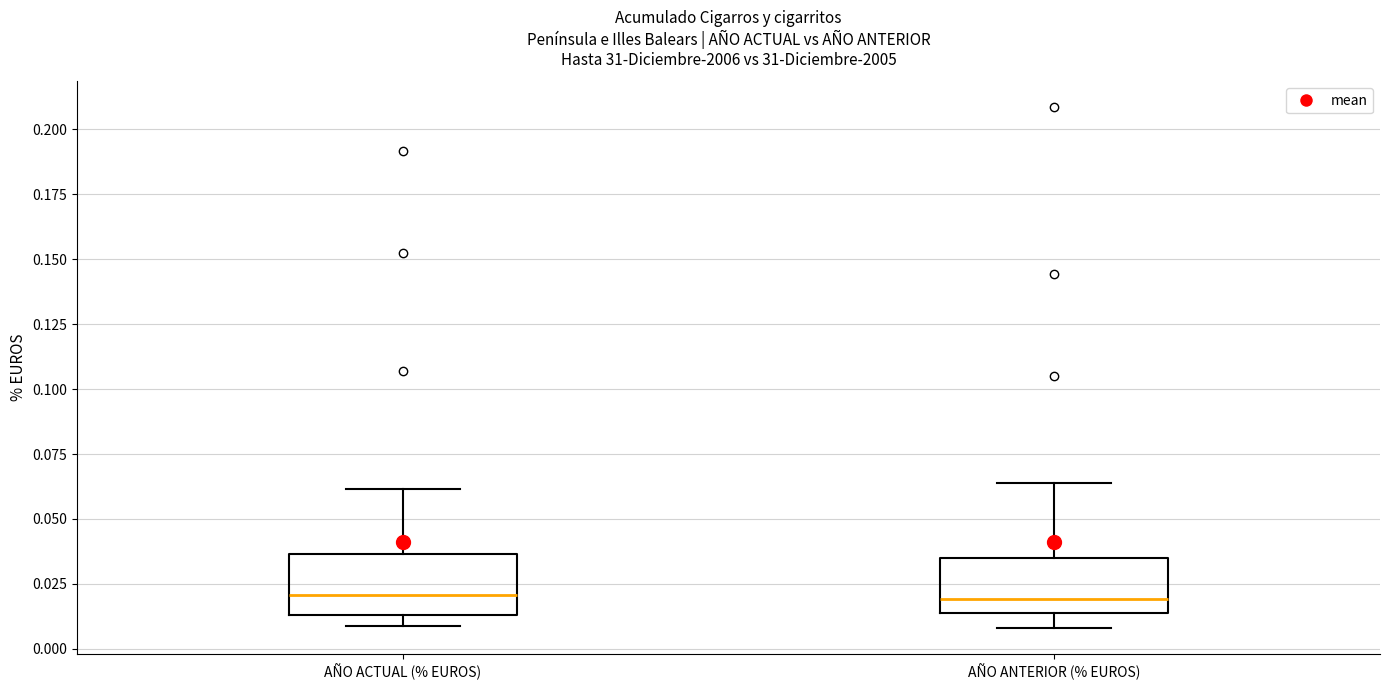

Where is the upper edge of the box for AÑO ACTUAL (% EUROS) on the y-axis? The values are not printed on the chart, so give them approximately, as read against the axis.

0.035